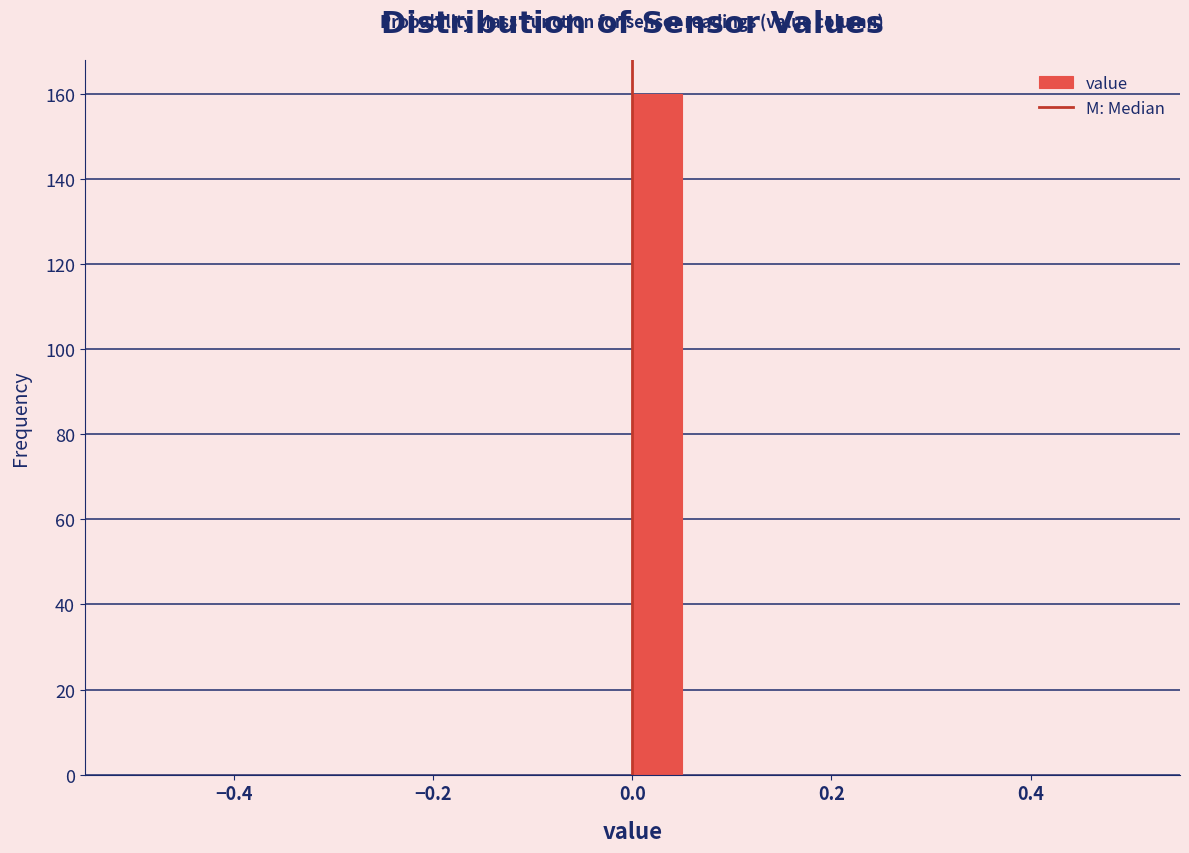

Read against the x-axis, roughly where is the centre of the tallest bar?

0.02